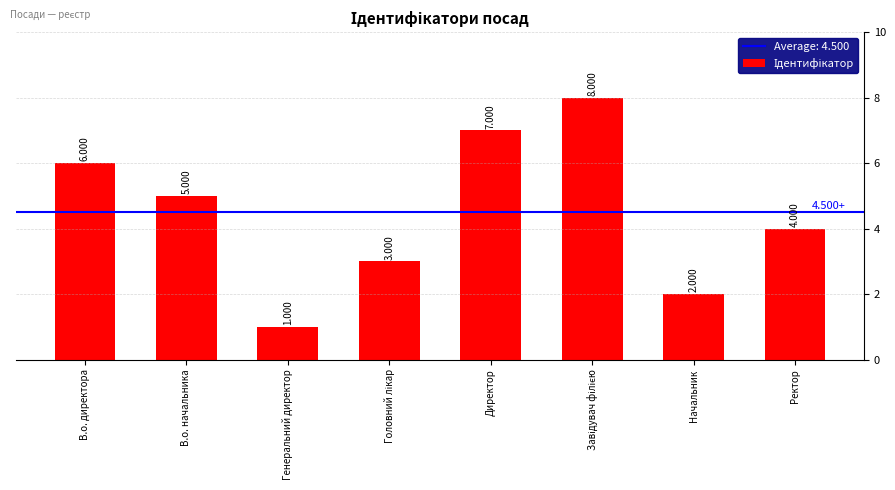

How many values are between 3 and 7?

5